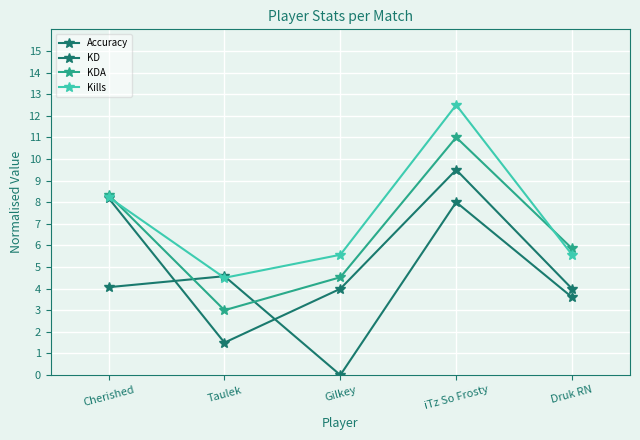

Reading left to right, what are all the values shown in this chart?

Accuracy: Cherished=4.1	Taulek=4.6	Gilkey=0.0	iTz So Frosty=8.0	Druk RN=3.6
KD: Cherished=8.2	Taulek=1.5	Gilkey=4.0	iTz So Frosty=9.5	Druk RN=4.0
KDA: Cherished=8.3	Taulek=3.0	Gilkey=4.5	iTz So Frosty=11.0	Druk RN=5.9
Kills: Cherished=8.2	Taulek=4.5	Gilkey=5.6	iTz So Frosty=12.5	Druk RN=5.6